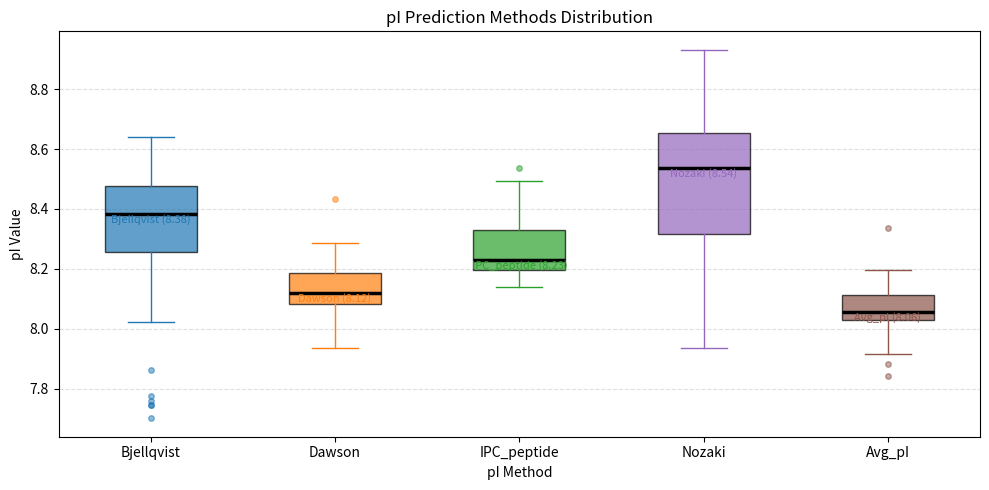

Comparing the boxes themselves (not the whiskers), which one is the tallest?

Nozaki